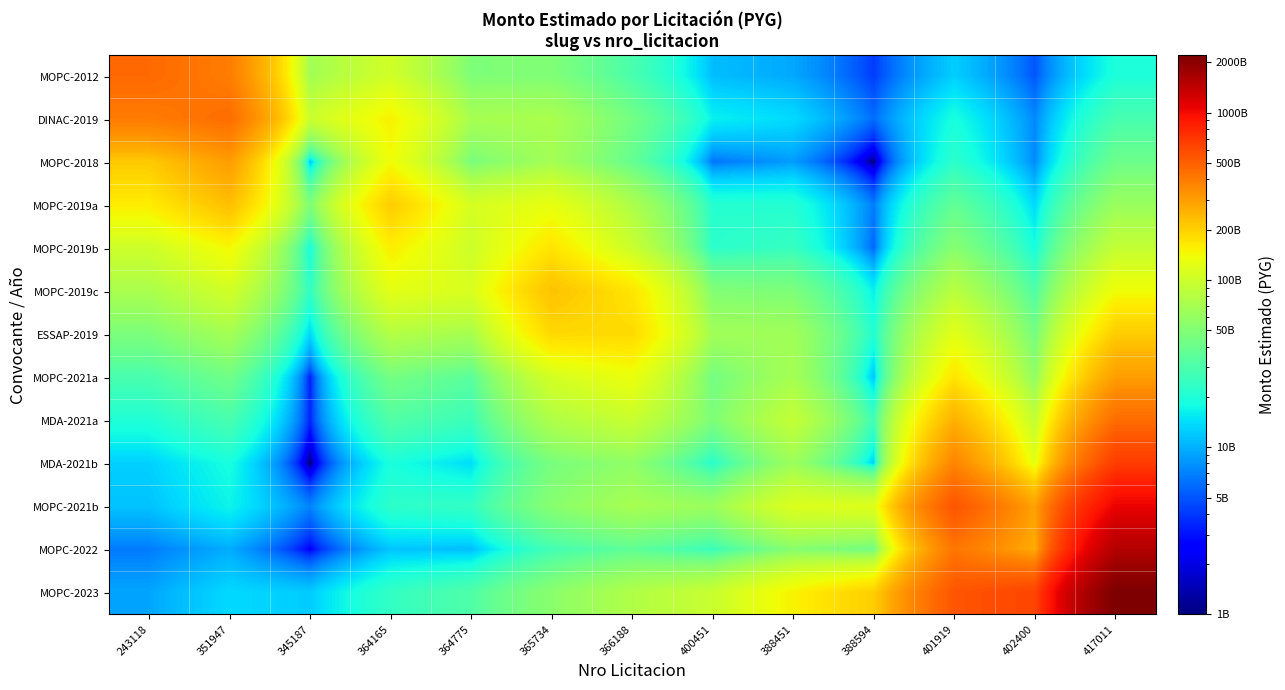

Which has a higher value, 366188 or 402400?

366188